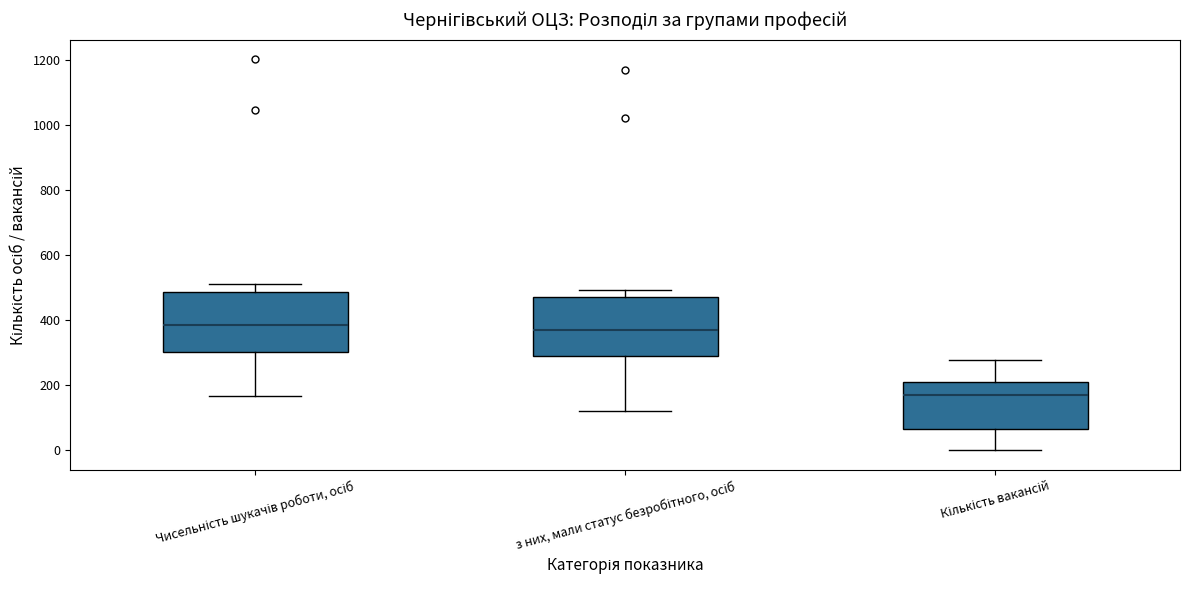

Where is the lower edge of the box for Чисельність шукачів роботи, осіб on the y-axis? The values are not printed on the chart, so give them approximately, as read against the axis.

300